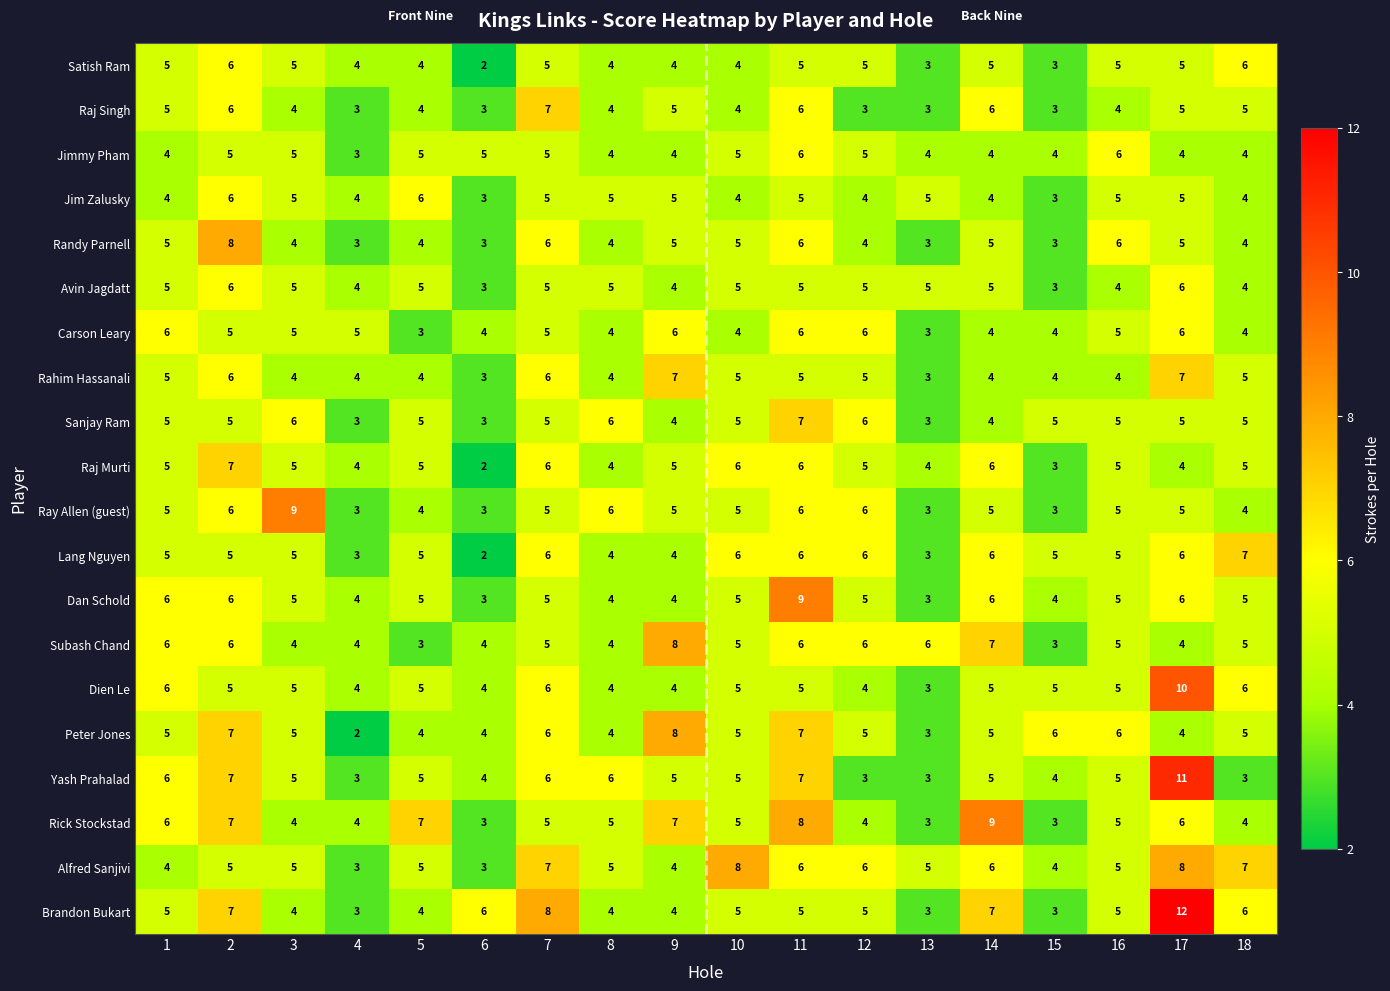

Is it true that Jim Zalusky equals 2 at 8?

False